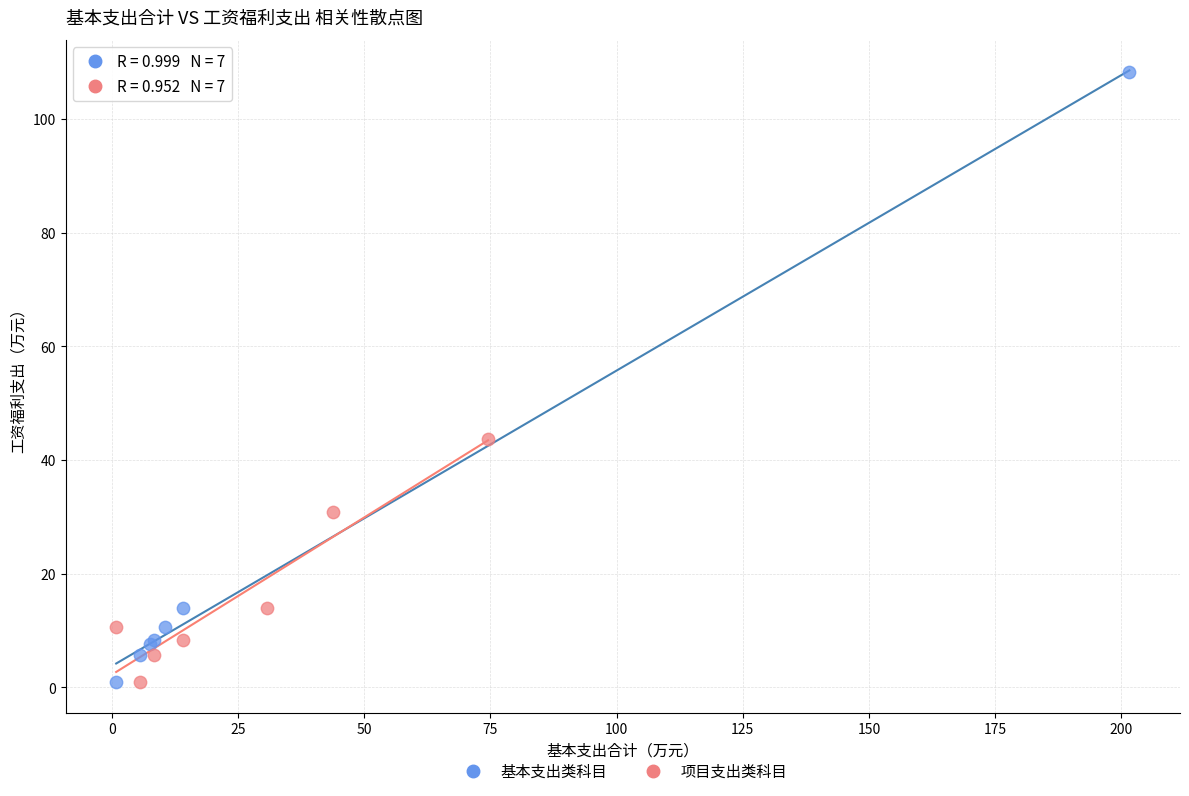

Which series has the largest Y range (max minus min)?

基本支出类科目